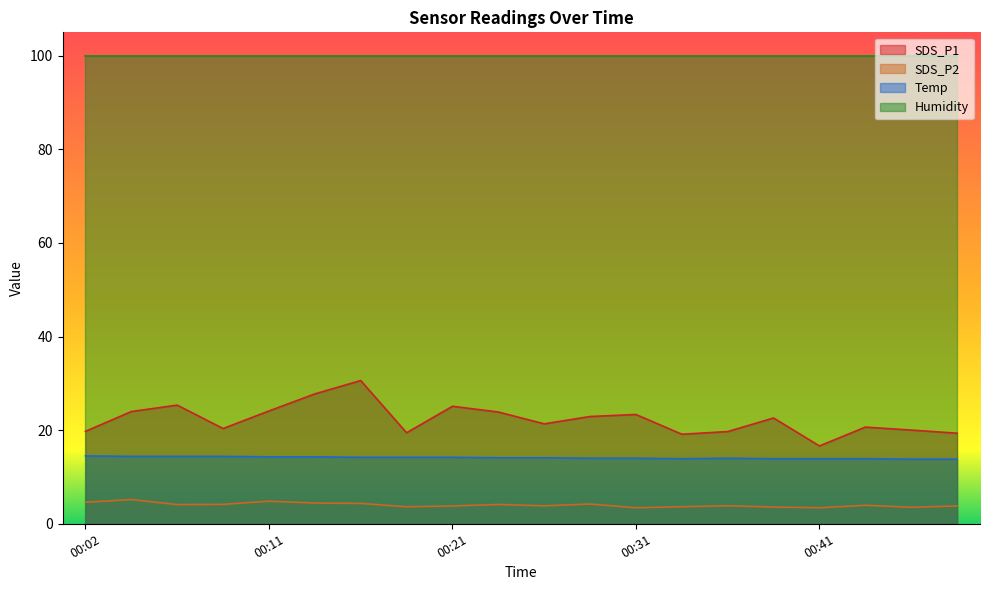

What is the difference between the highest and lowest values at 00:29?

18.7